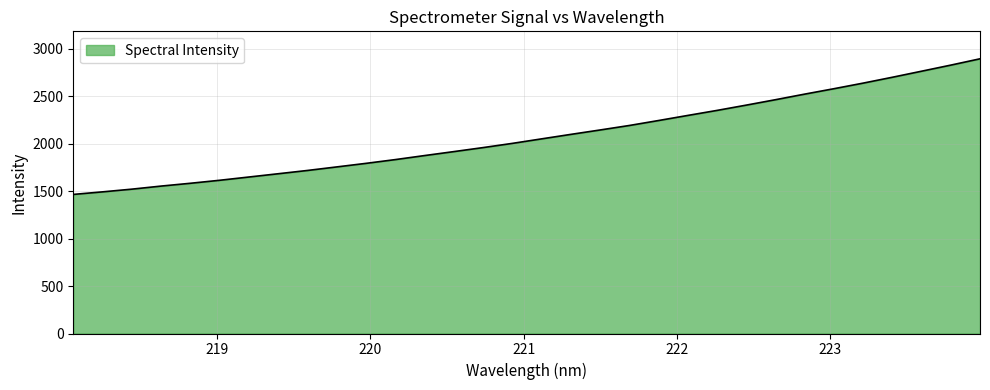

What is the difference between the maximum and minimum values?

1428.5